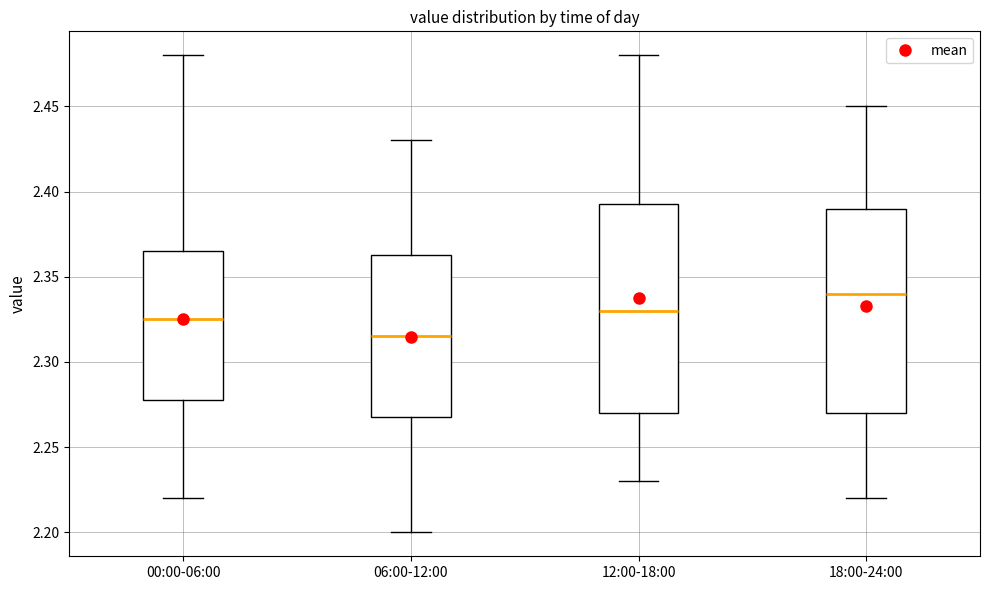

Which box's median line is the highest?

18:00-24:00